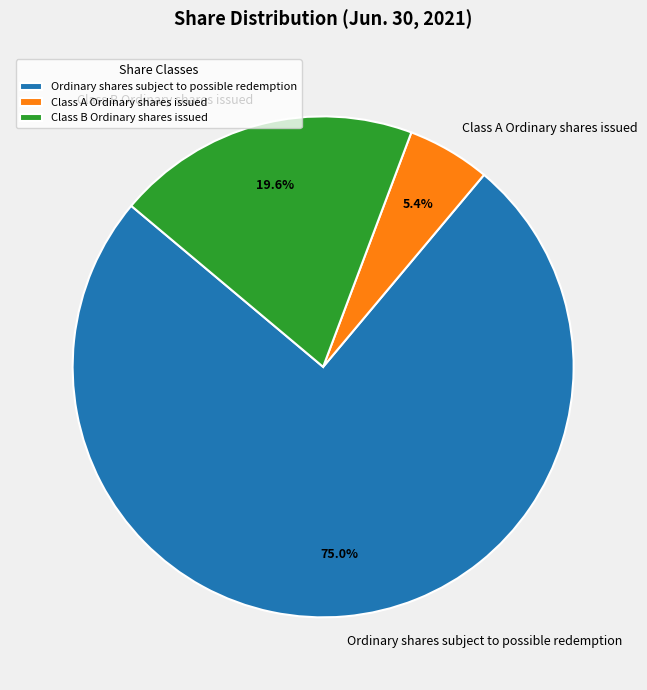

Combined, do Class B Ordinary shares issued and Ordinary shares subject to possible redemption account for over 50%?

Yes